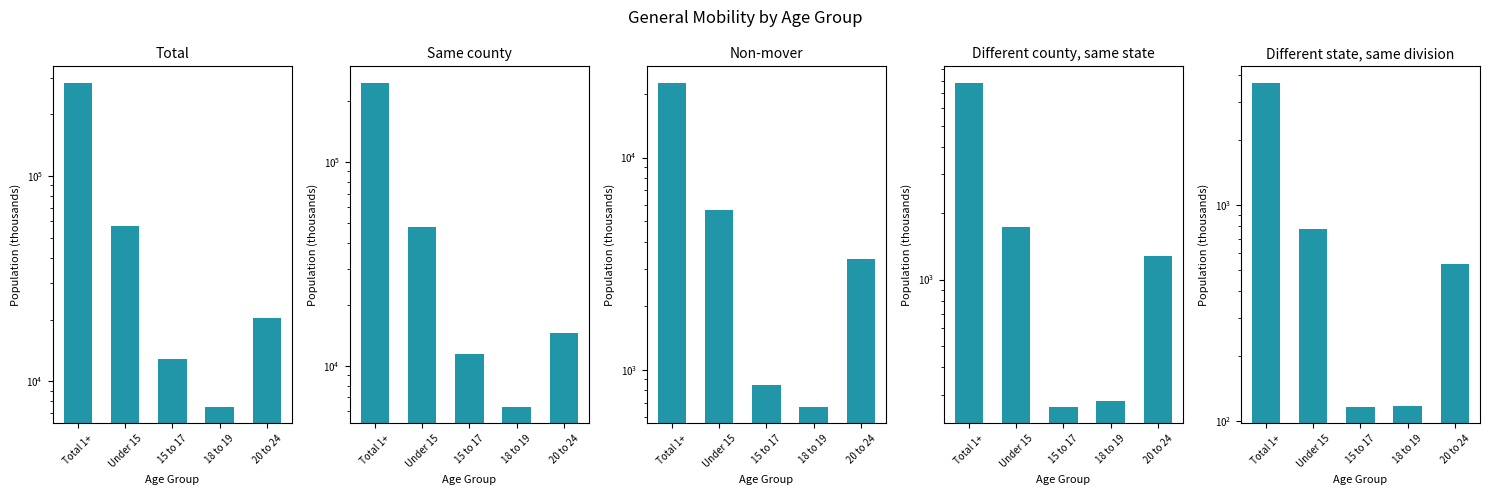

List the series in order of their peak value, lowest first.

Different state, same division, Different county, same state, Non-mover, Same county, Total